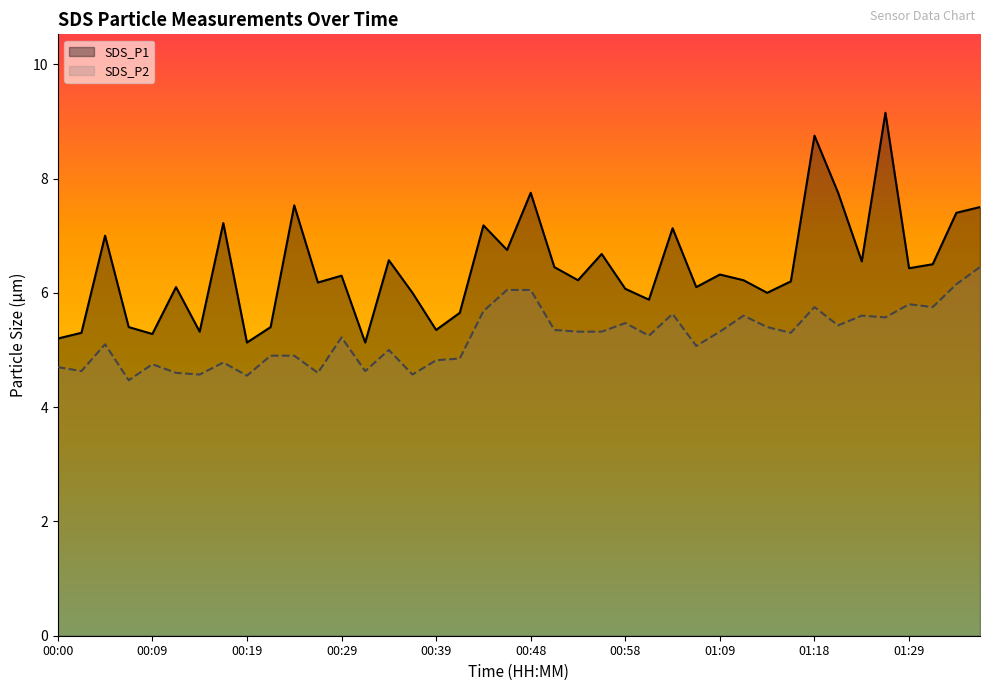

In SDS_P1, how many points are lower than both neighbors (excluding endpoints)?

13